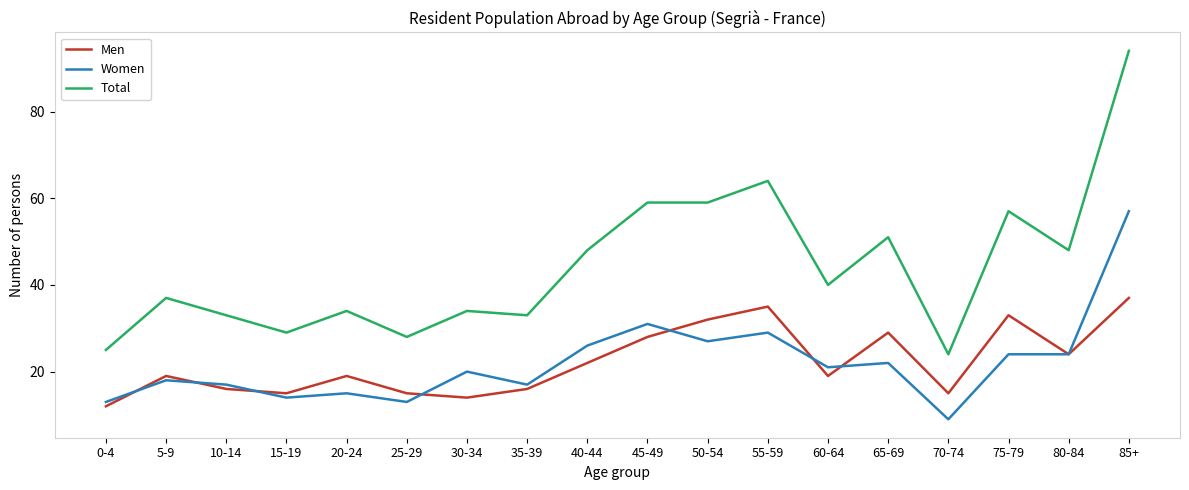

What is the difference between the highest and lowest values at 70-74?

15